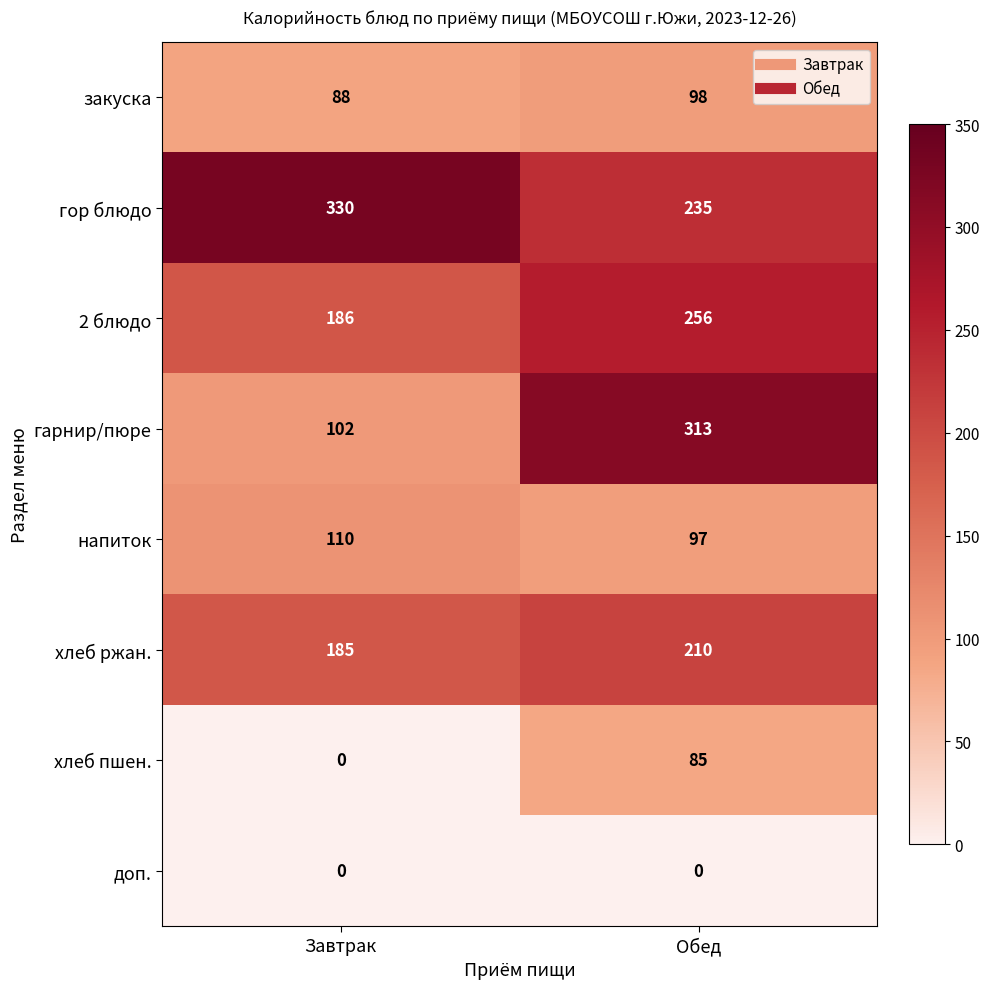

Which series changed the most between Завтрак and Обед?

гарнир/пюре